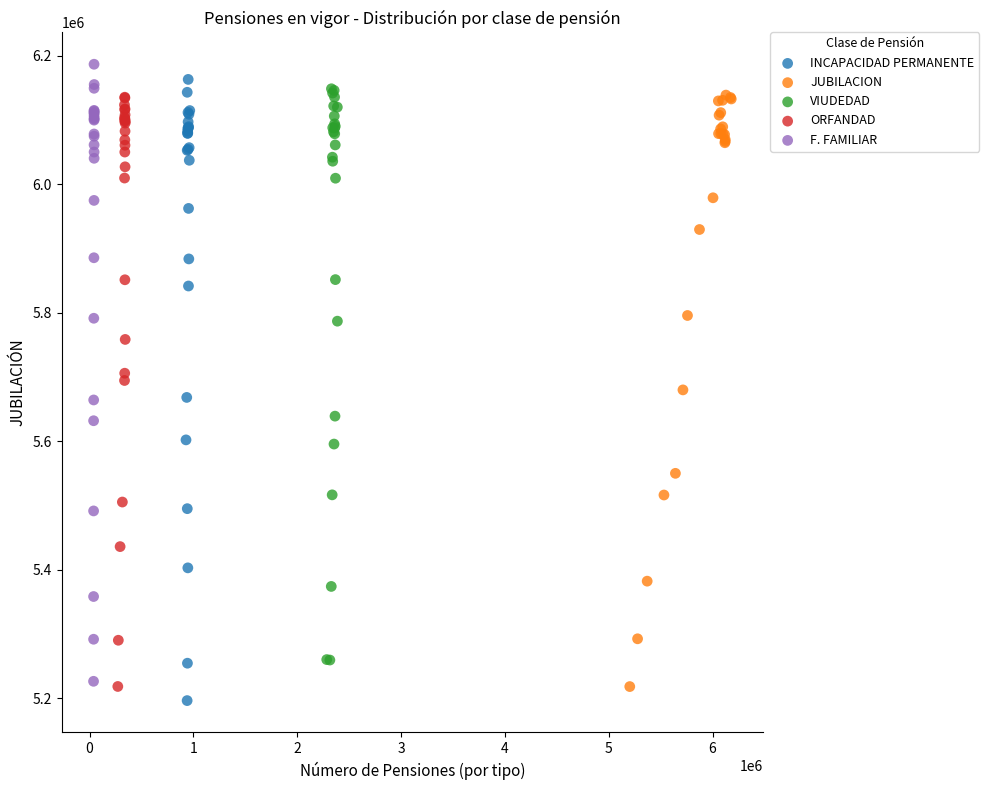

Which series contains the lowest Y value?

INCAPACIDAD PERMANENTE